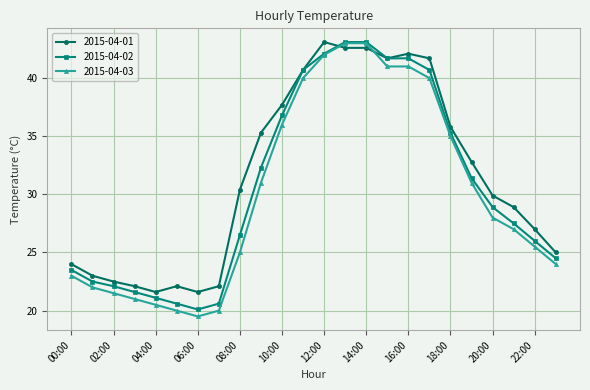

At how many categories does at least one series exceed 39?

7